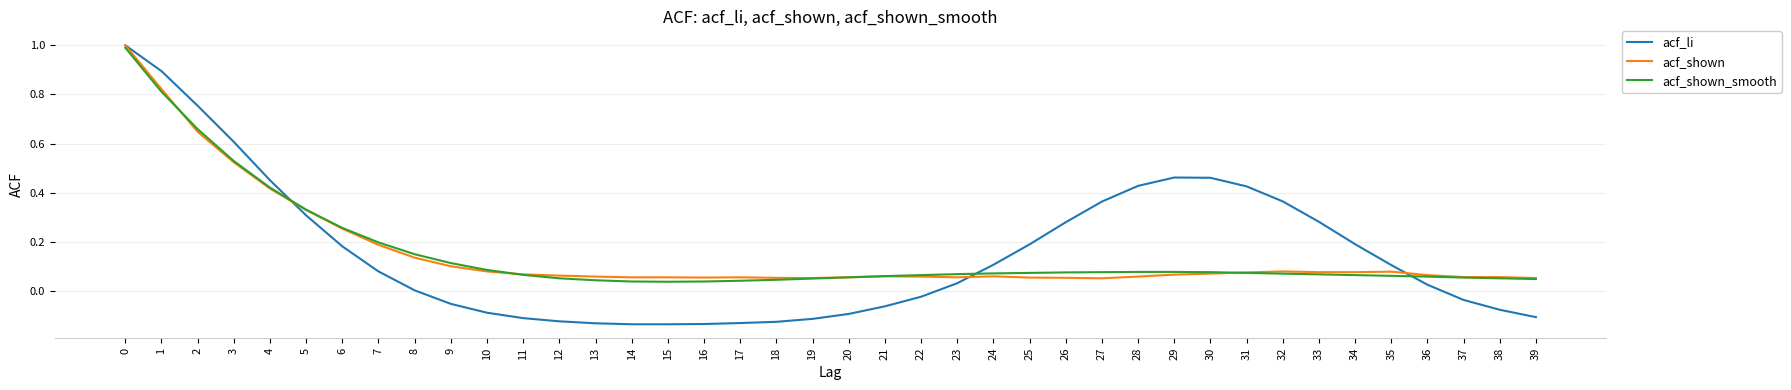

What is the difference between the second highest and minimum values in the acf_li series?

1.0